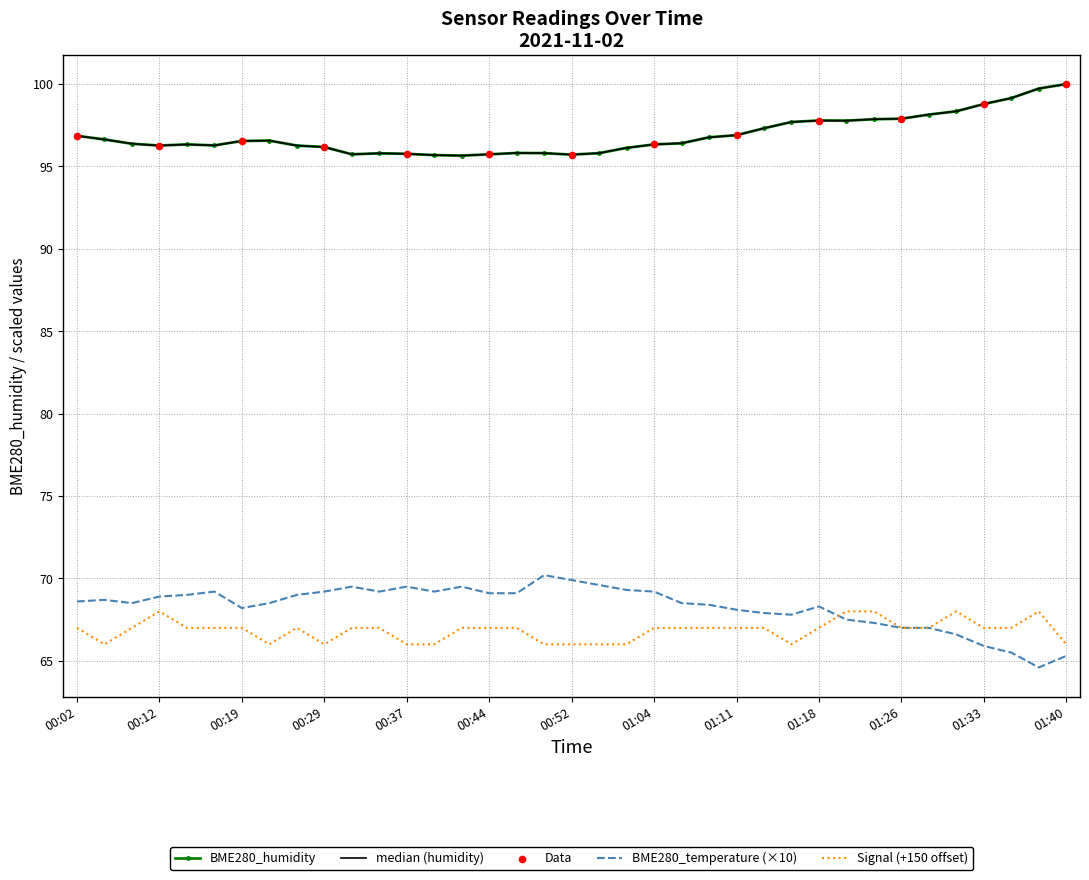

Which series has the largest total across all categories?

BME280_humidity